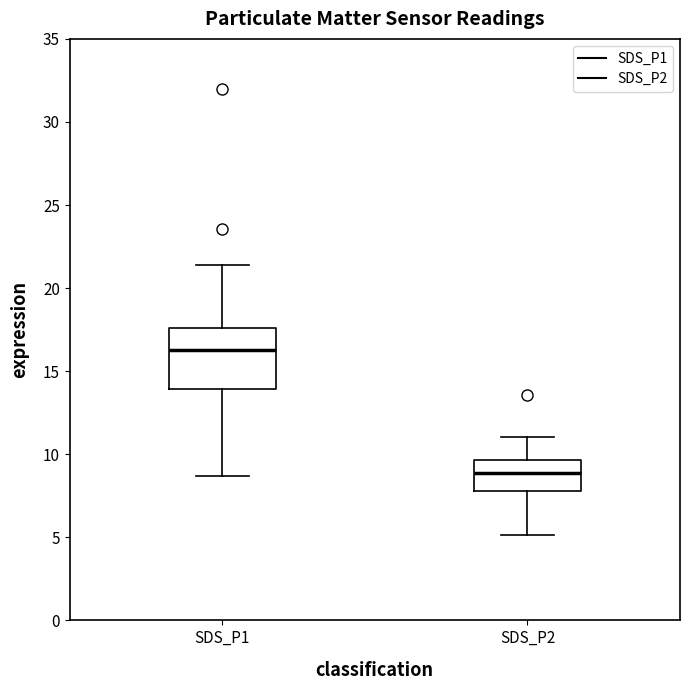

Reading left to right, read every box against the y-axis: the position of its median line, the range the box covers, and the ends of its whiskers. The values are not printed on the chart, so give them approximately, as read against the axis.

SDS_P1: median 16.5, box 14.0 to 17.5, whiskers 8.5 to 21.5
SDS_P2: median 9.0, box 8.0 to 9.5, whiskers 5.0 to 11.0